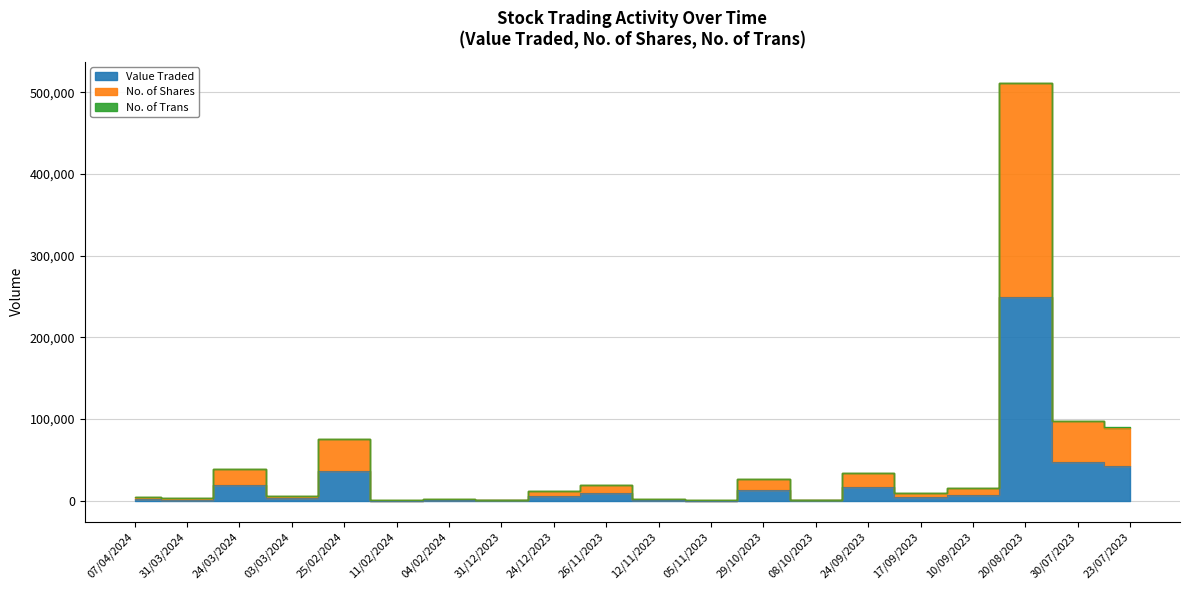

What value does the No. of Shares series have at 07/04/2024?

4801